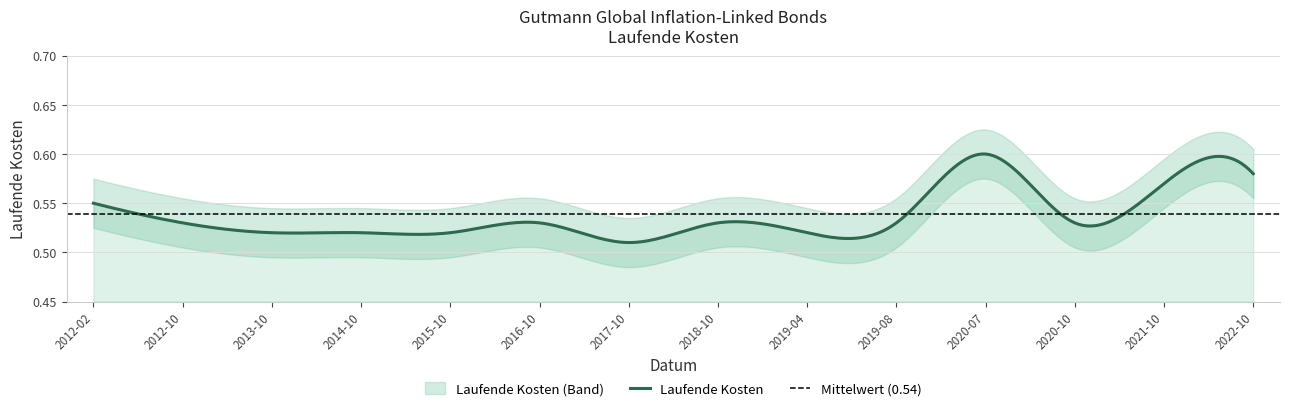

What is the maximum value shown in the chart?

0.6